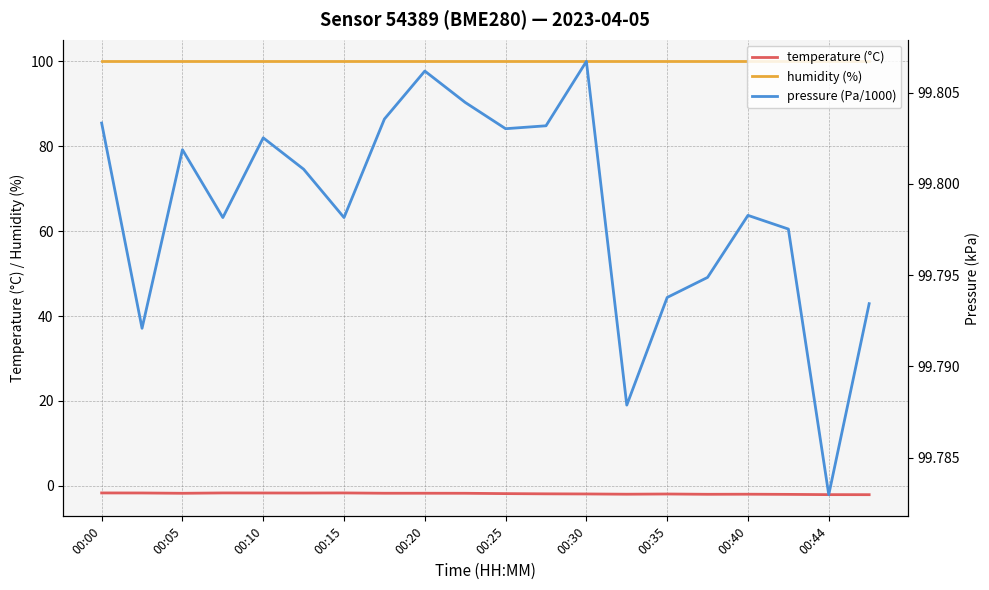

How many pressure (Pa/1000) values are between 99 and 100?

20